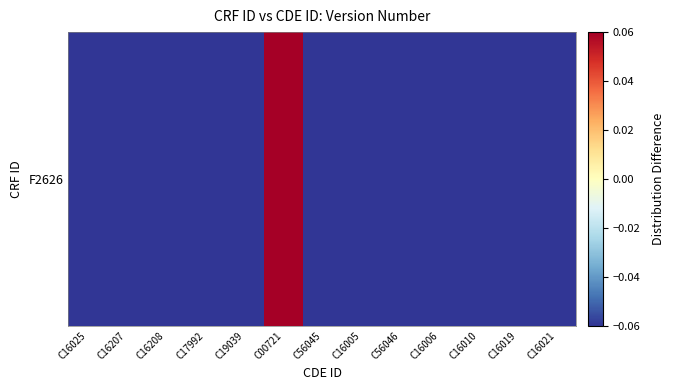

What is the minimum value shown in the chart?

-0.1